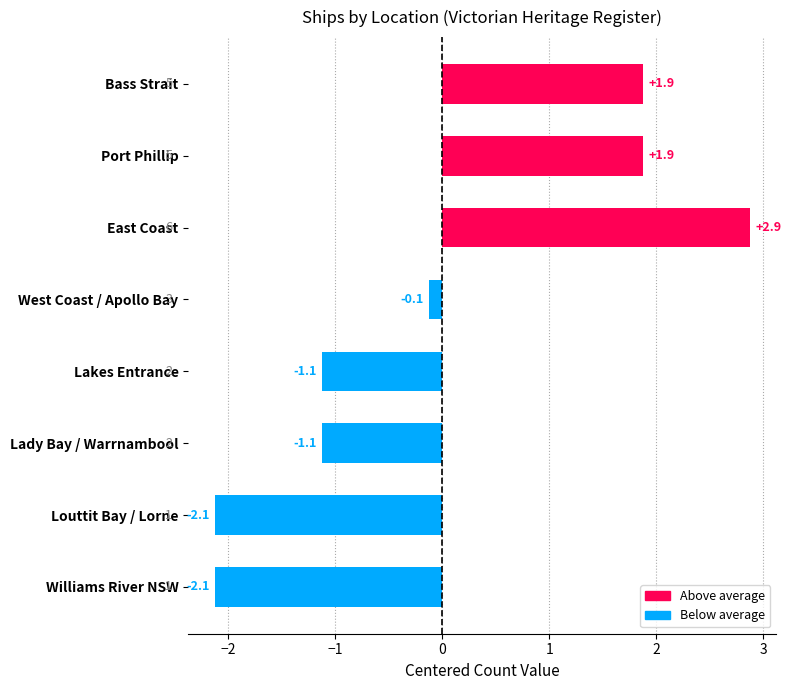

Reading top to bottom, transcribe all the data shown in this chart.

1.9	1.9	2.9	-0.1	-1.1	-1.1	-2.1	-2.1